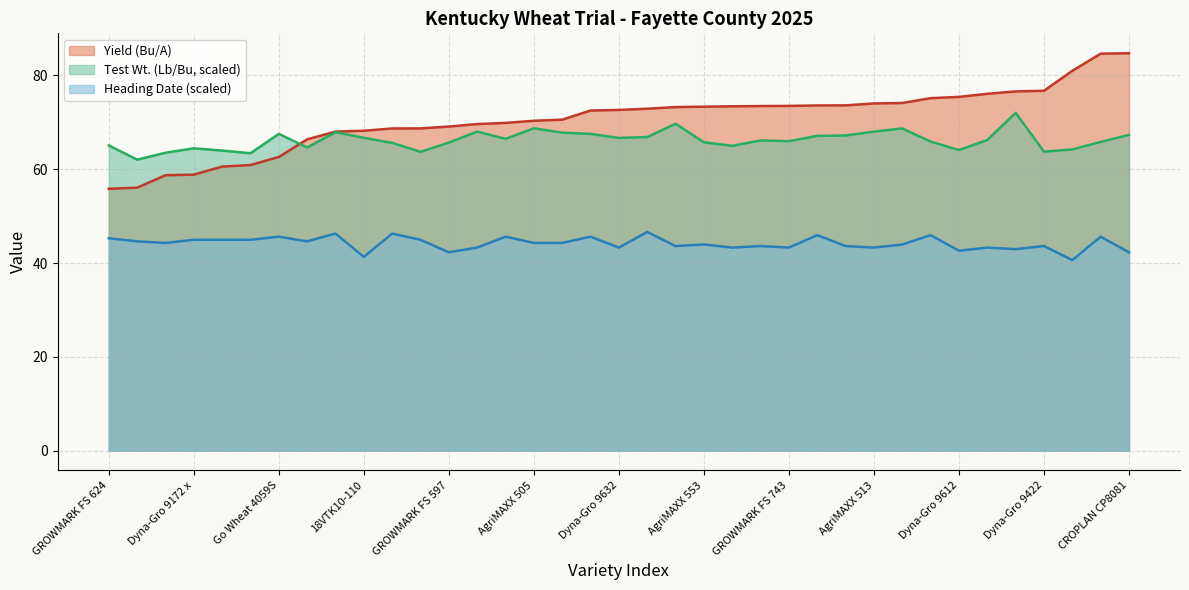

The Test Wt. (Lb/Bu, scaled) series shows 86.7 at AgriMAXX 553. True or false?

False